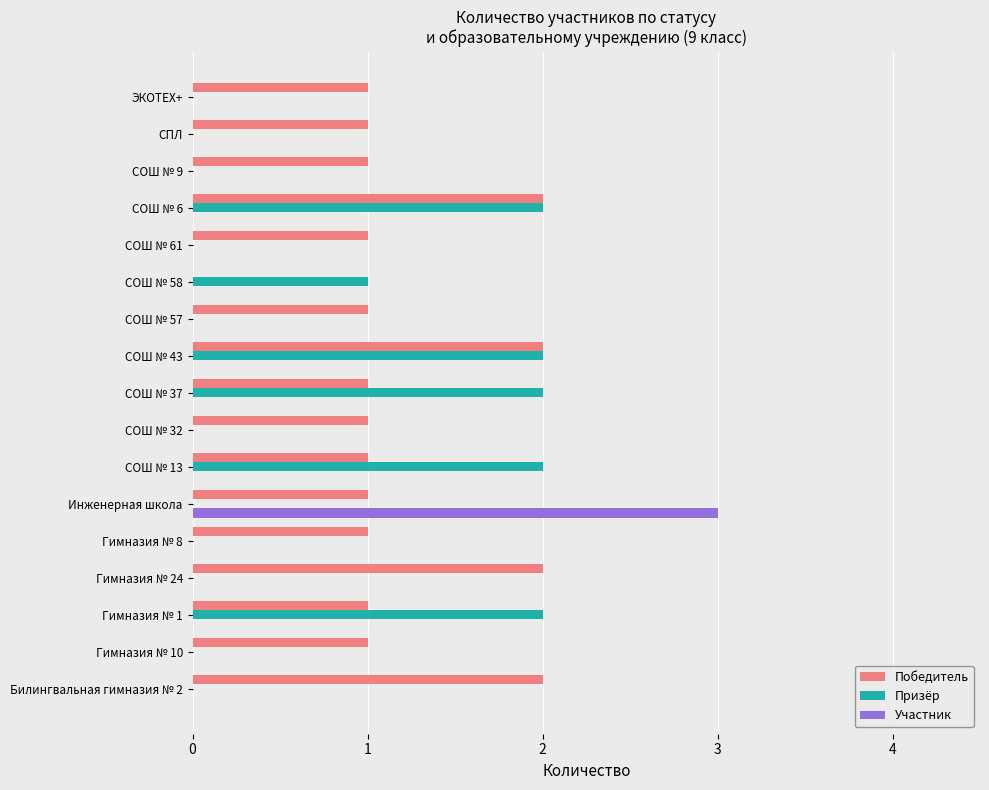

What is the total value across all series at СОШ № 43?

4